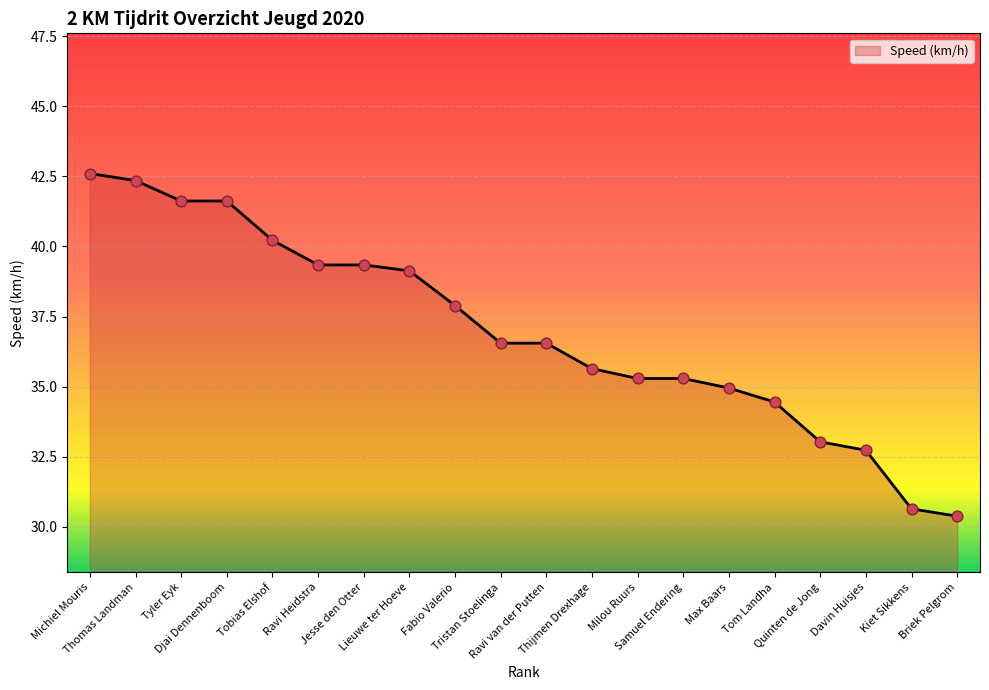

Which has a higher value, Davin Huisjes or Michiel Mouris?

Michiel Mouris